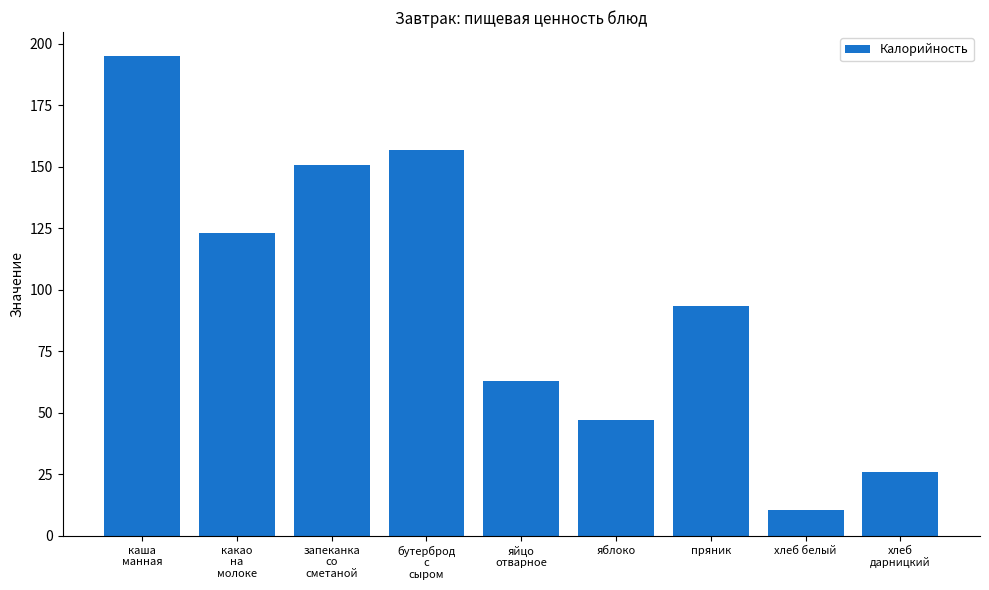

Which label corresponds to the largest value in the chart?

каша
манная